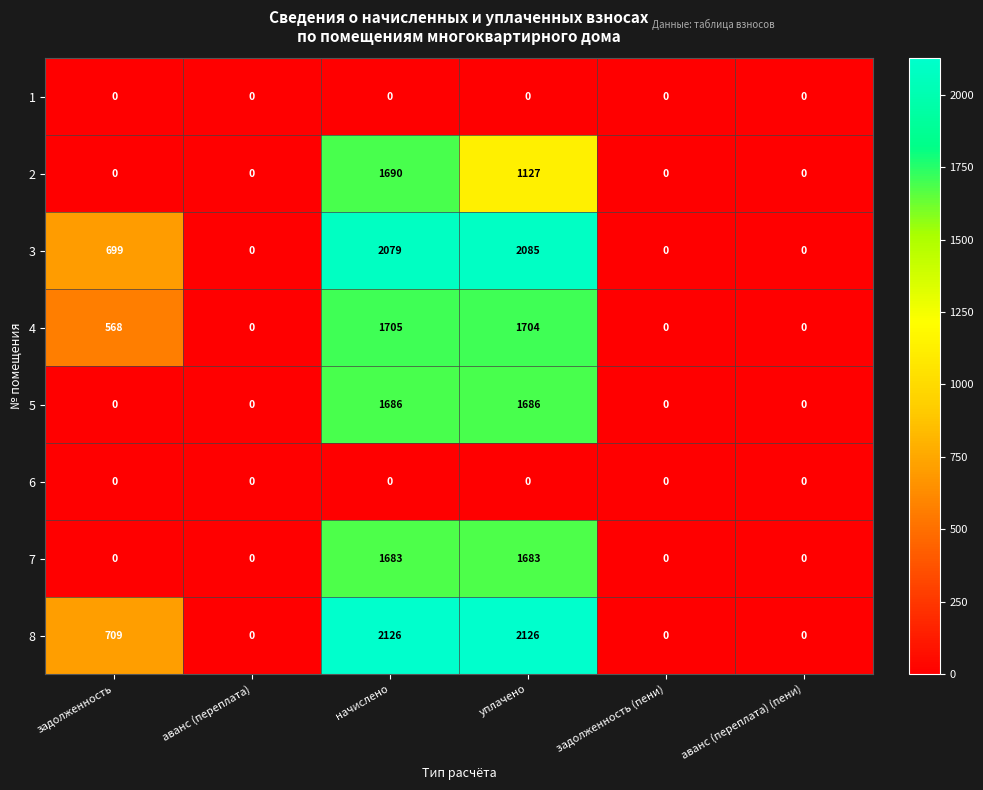

What is the sum of all 7 values?

3366